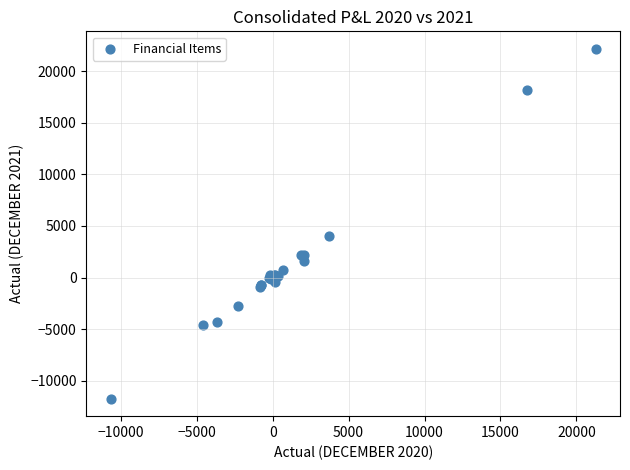

What Y value in the scatter plot is closest to 5211?

4027.1